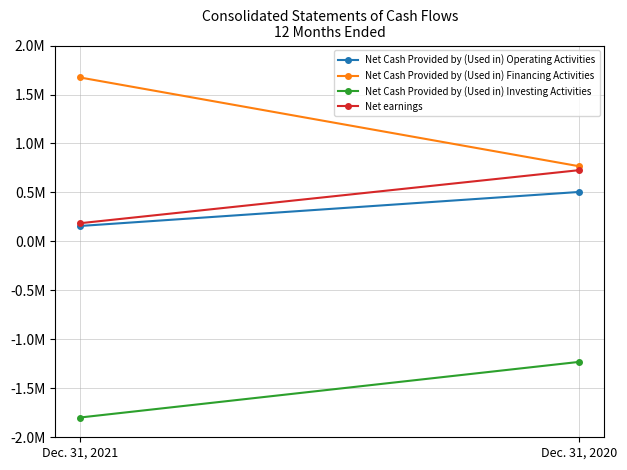

What is the lowest value of the Net earnings series?

185657